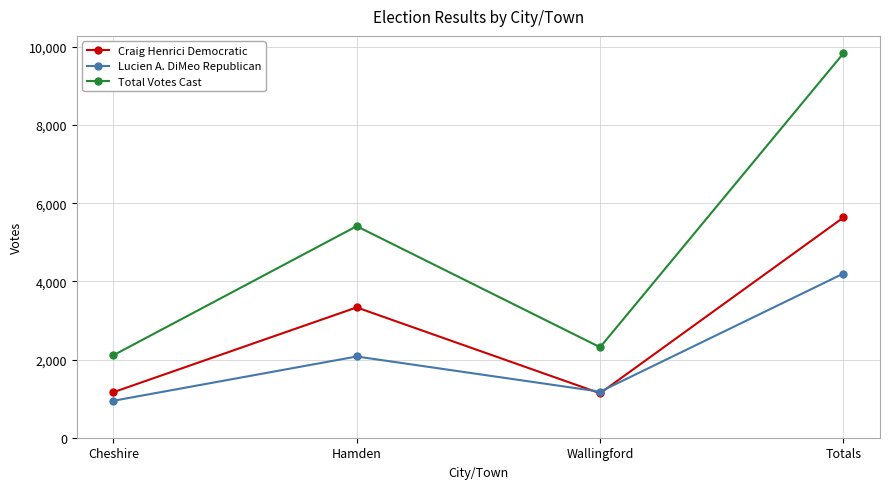

Is the value of Total Votes Cast at Cheshire greater than the value of Craig Henrici Democratic at Hamden?

No